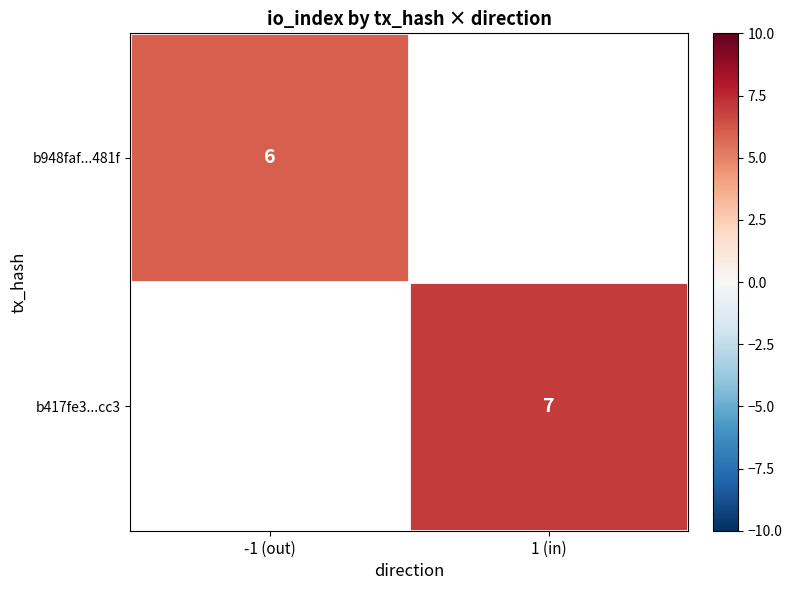

The value of b948faf...481f at -1 (out) is 6. True or false?

True